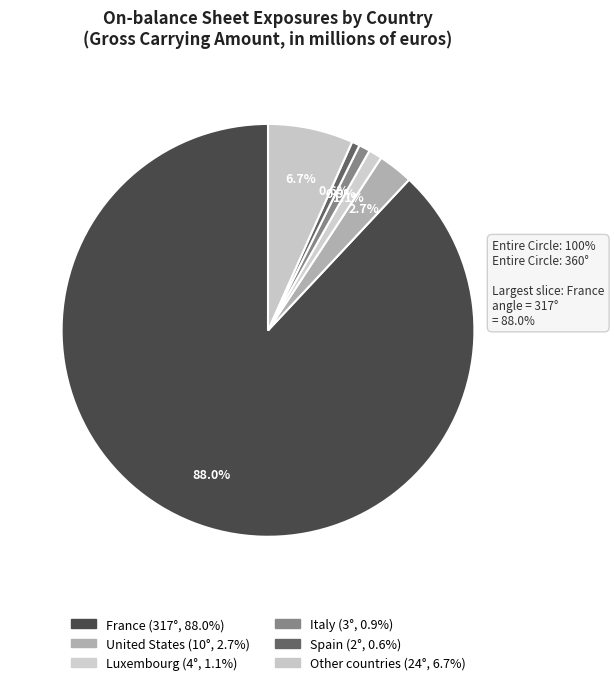

To the nearest percent, what is the average slice percentage?

17%